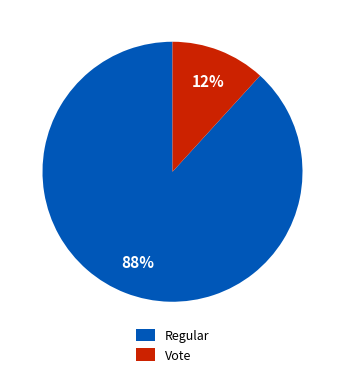

Do Vote and Regular together represent more than half of the pie?

Yes